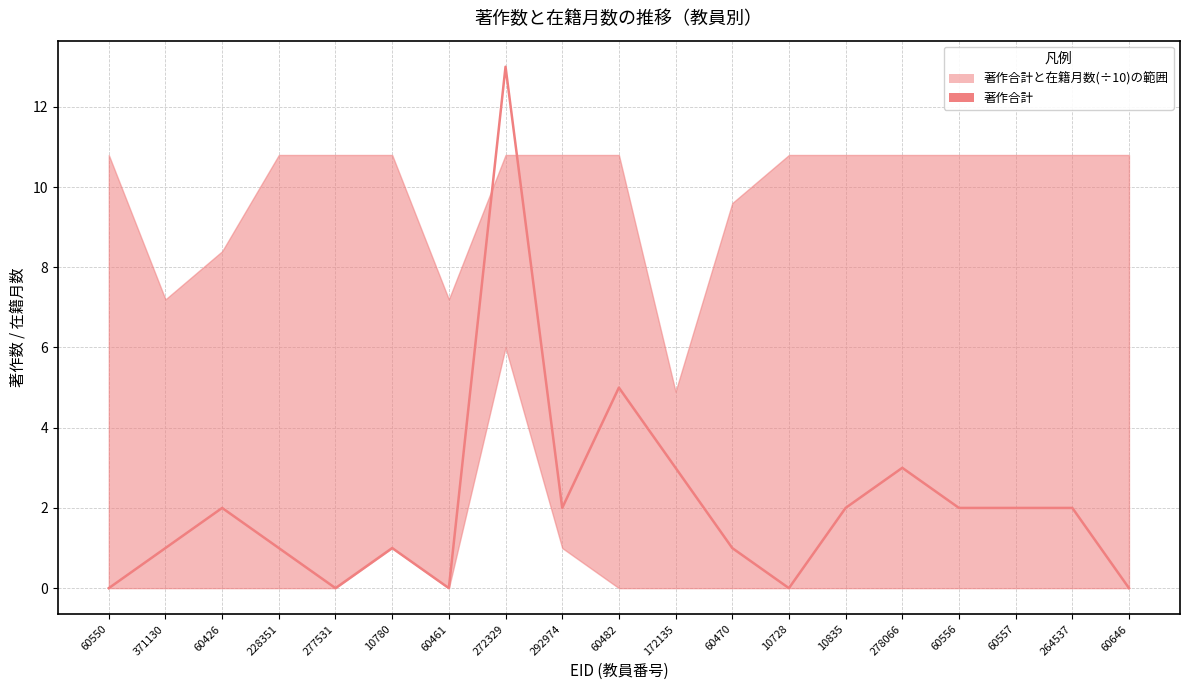

The chart shows a value of 1 at 60470. True or false?

True